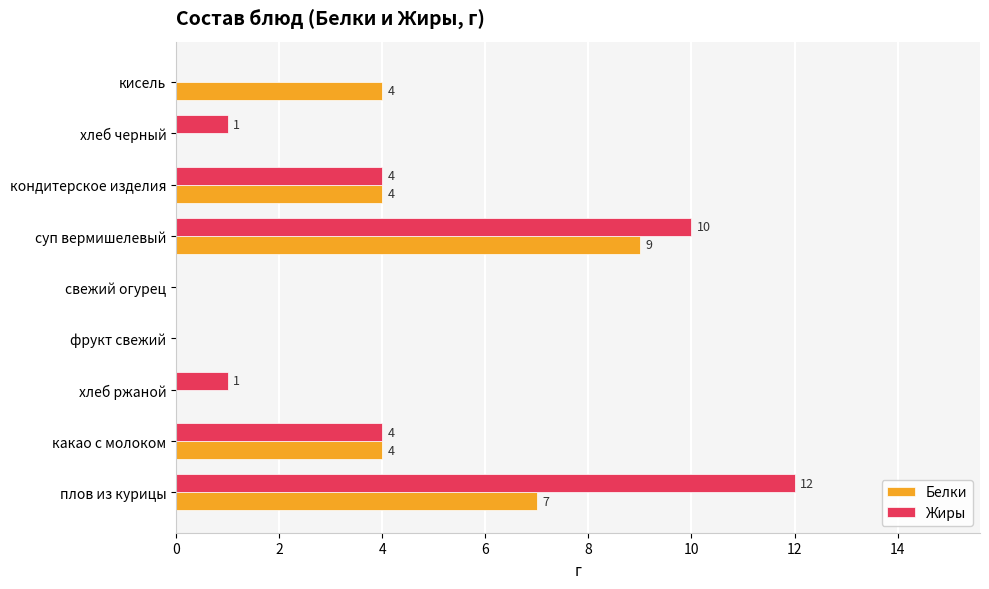

What is the sum of all Жиры values?

32